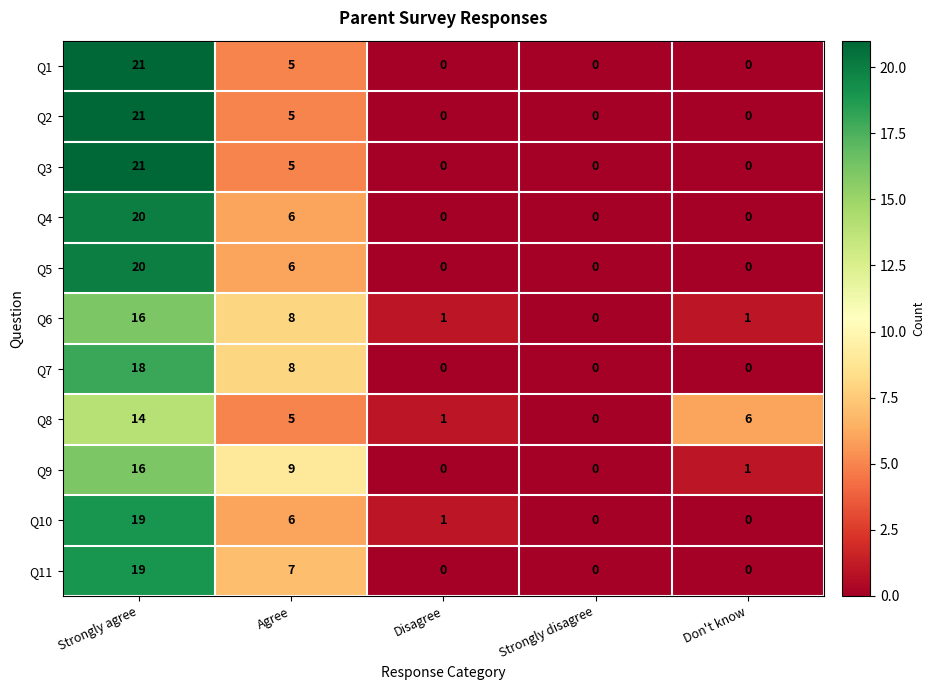

Is it true that Q3 equals -7 at Don't know?

False